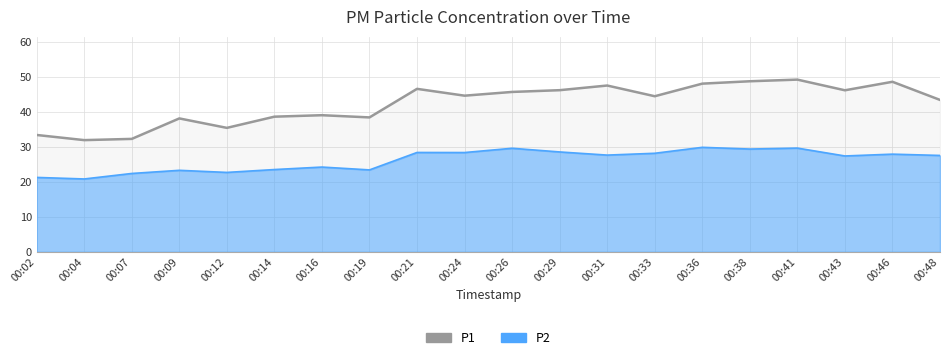

True or false: P2 has a value of 28.4 at 00:24.

True